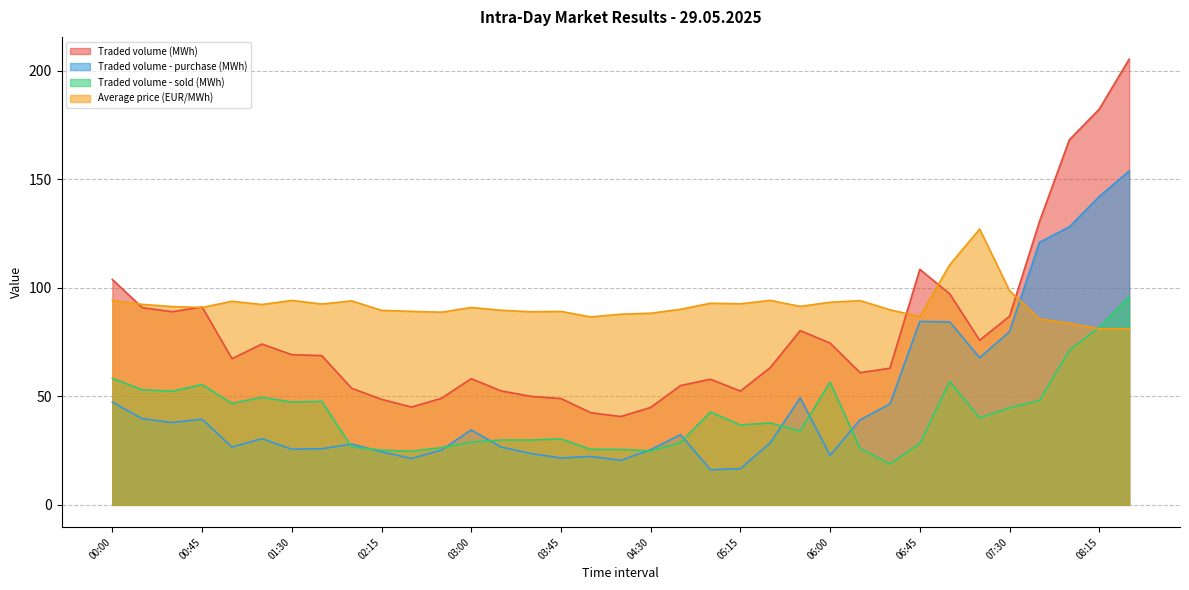

What is the sum of the Traded volume - sold (MWh) values at 05:15 and 00:15?

89.8